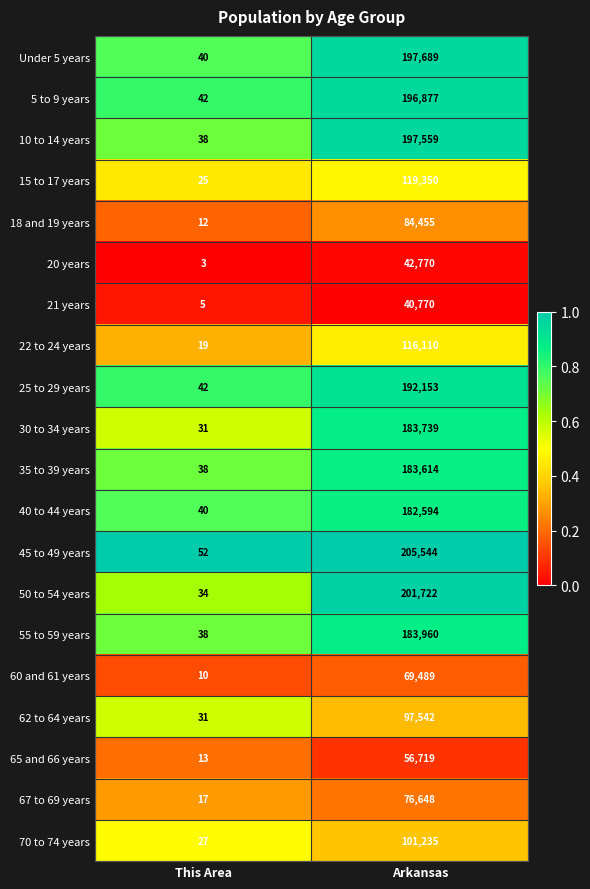

Between This Area and Arkansas, which series saw the biggest shift?

45 to 49 years